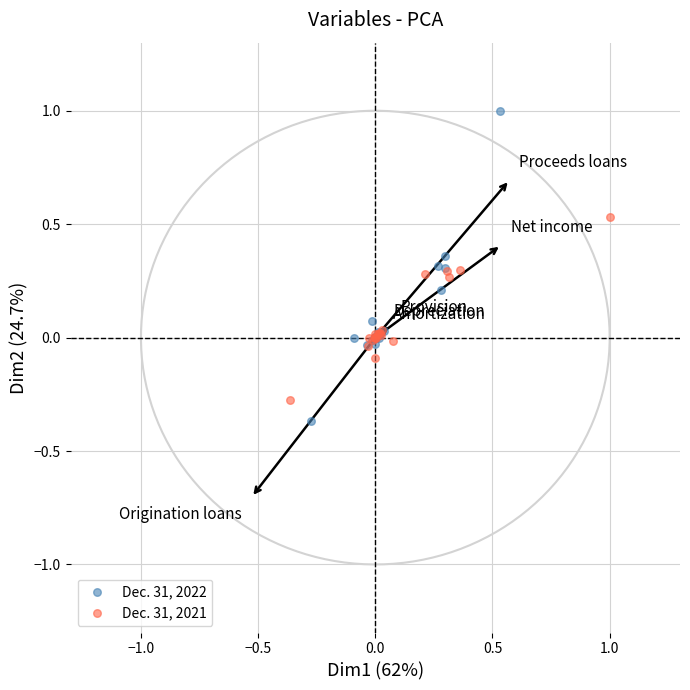

Which series has the widest spread of Y values?

Dec. 31, 2022